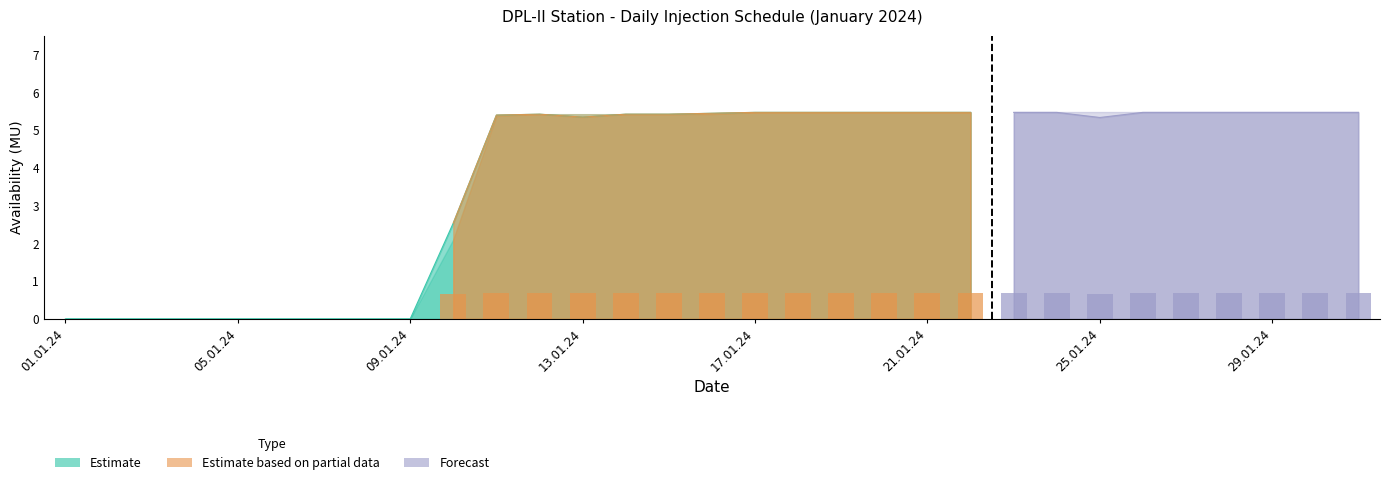

What is the difference between the second highest and second lowest values?

0.7